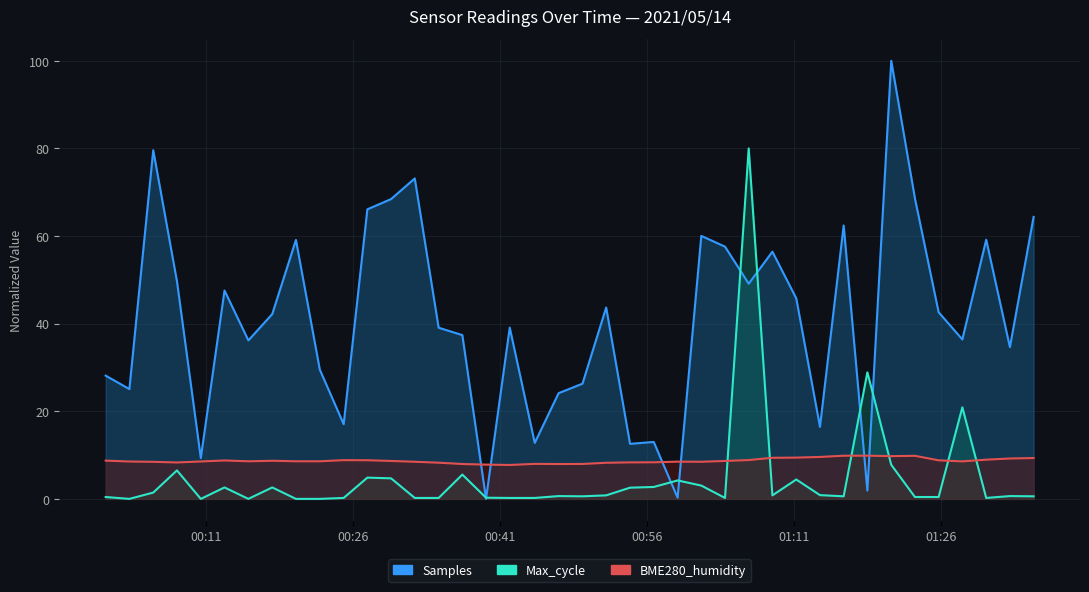

What is the value of the BME280_humidity point at the 4th from the left?

8.3